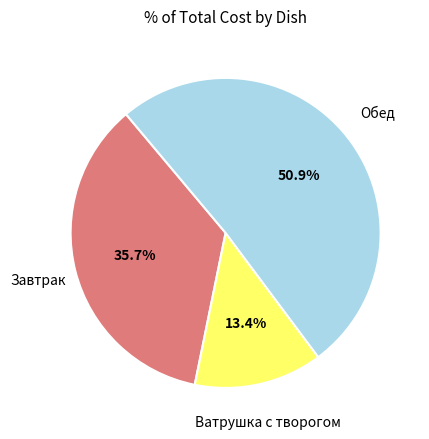

Count the number of slices in the pie.

3